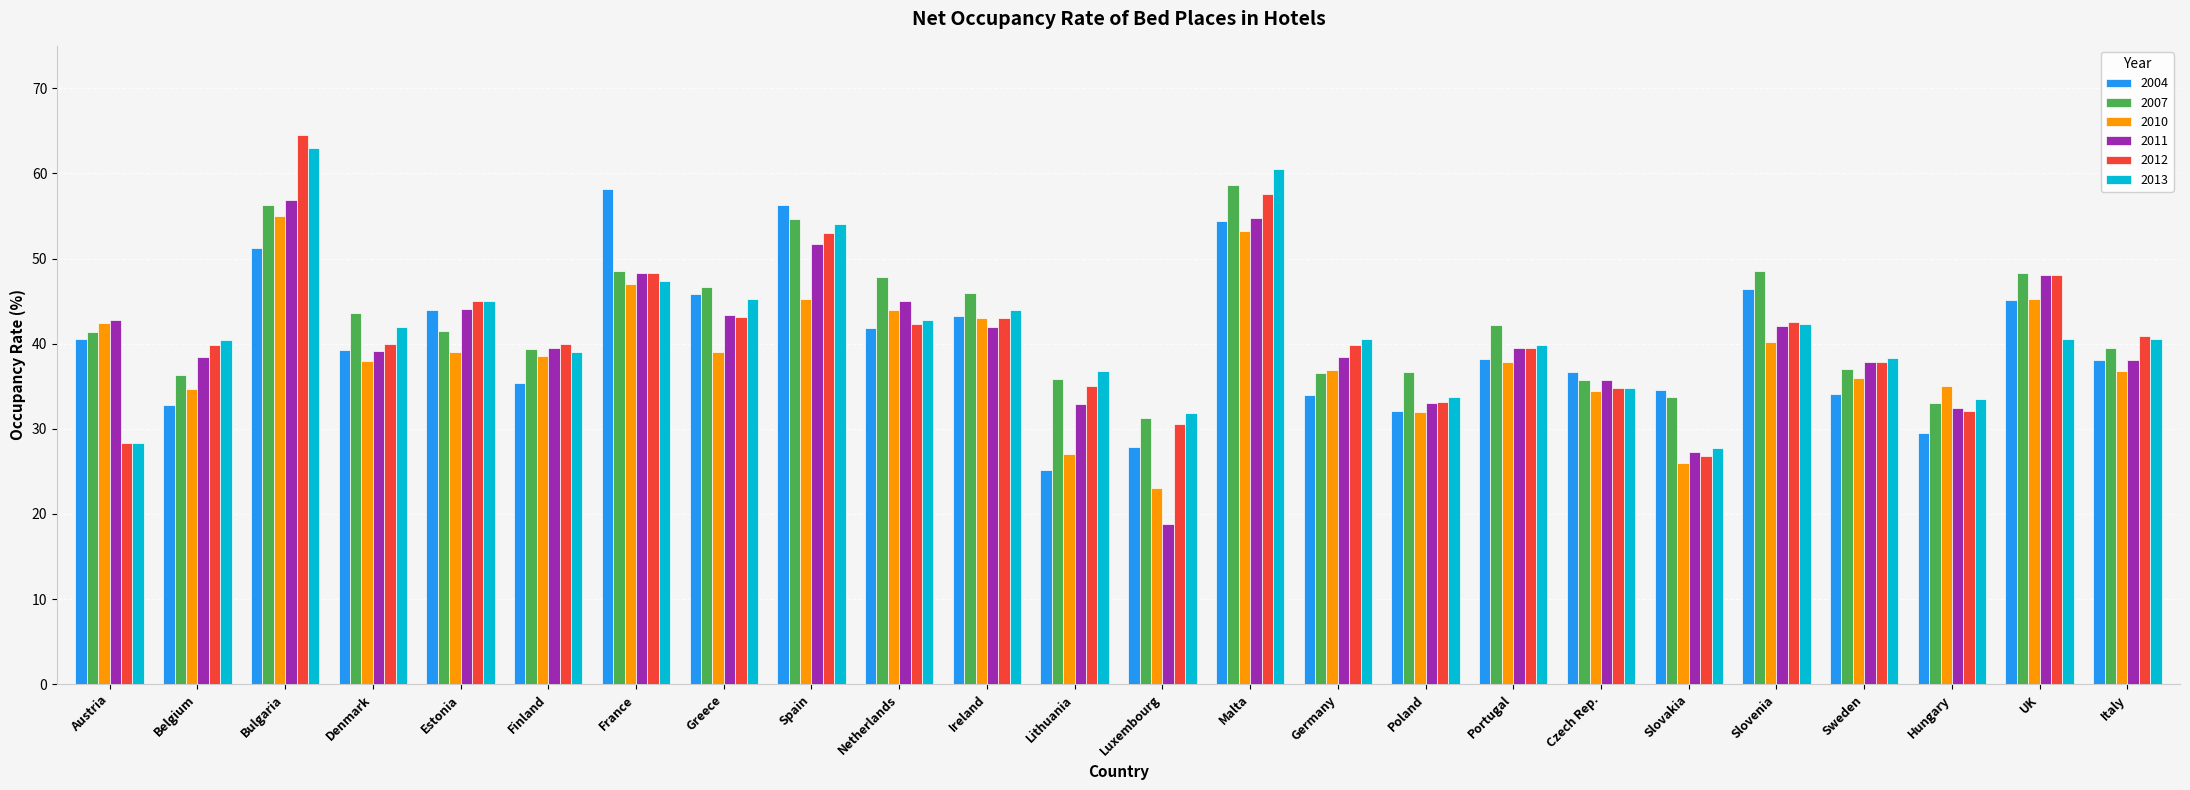

How many groups of bars are there?

24